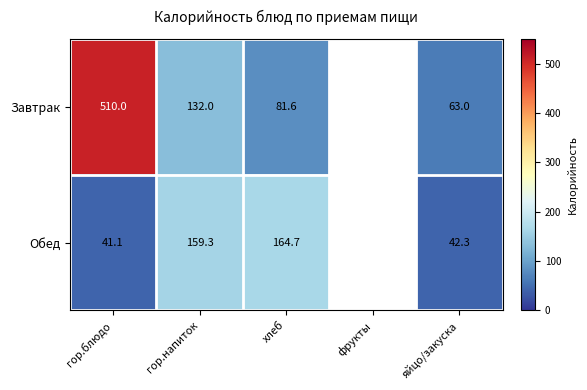

What is the sum of the Завтрак values at хлеб and гор.блюдо?

591.6